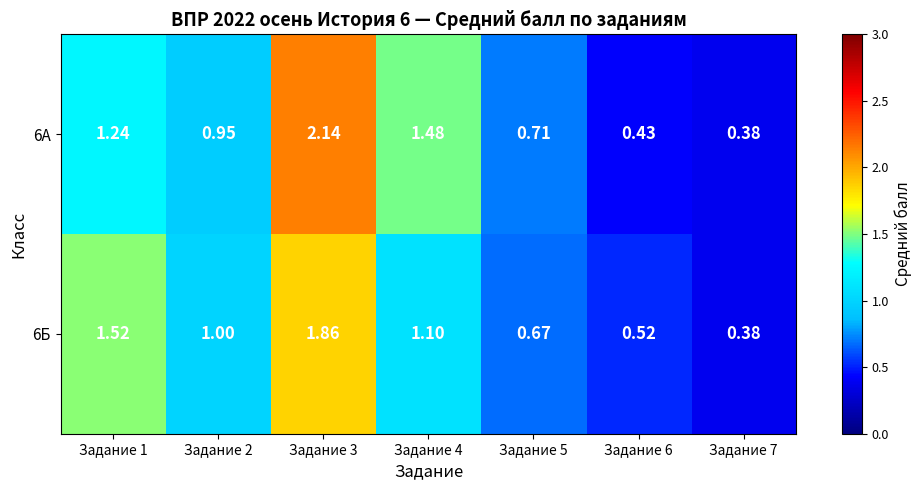

Count the number of categories in the chart.

7